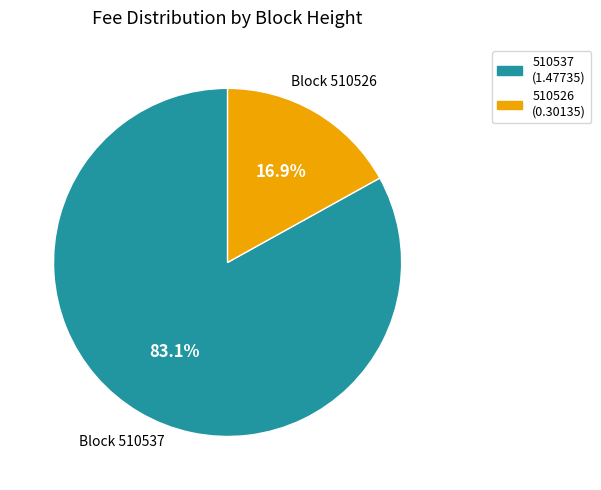

To the nearest percent, what is the average slice percentage?

50%